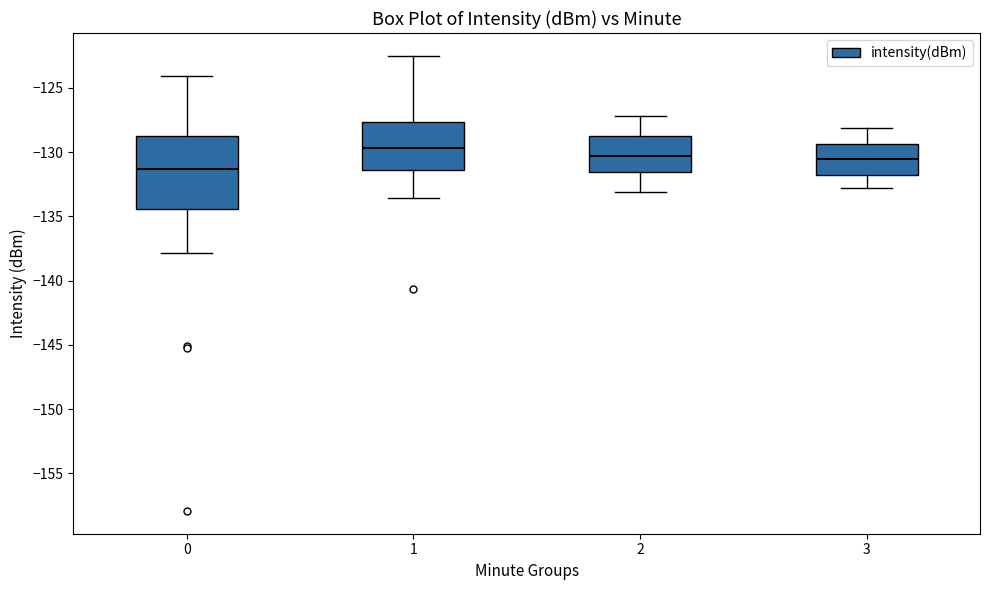

Comparing the boxes themselves (not the whiskers), which one is the tallest?

0